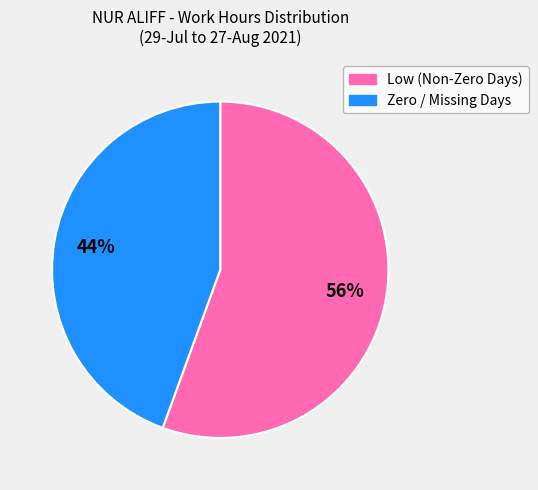

How many segments does this pie chart have?

2